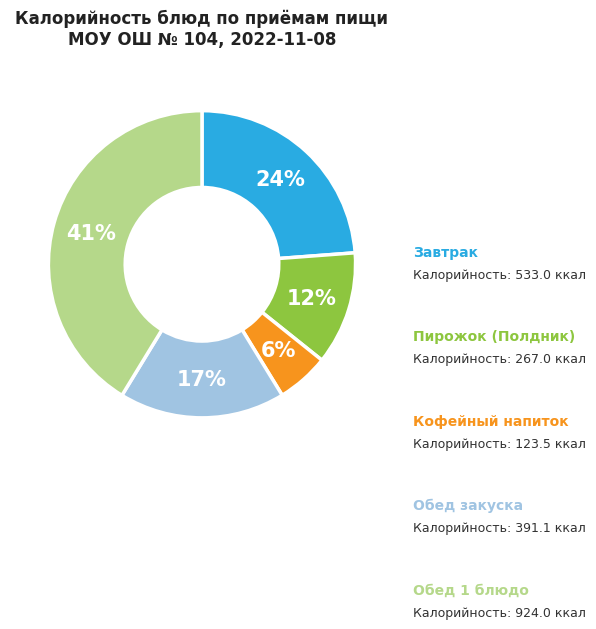

To the nearest percent, what is the average slice percentage?

20%